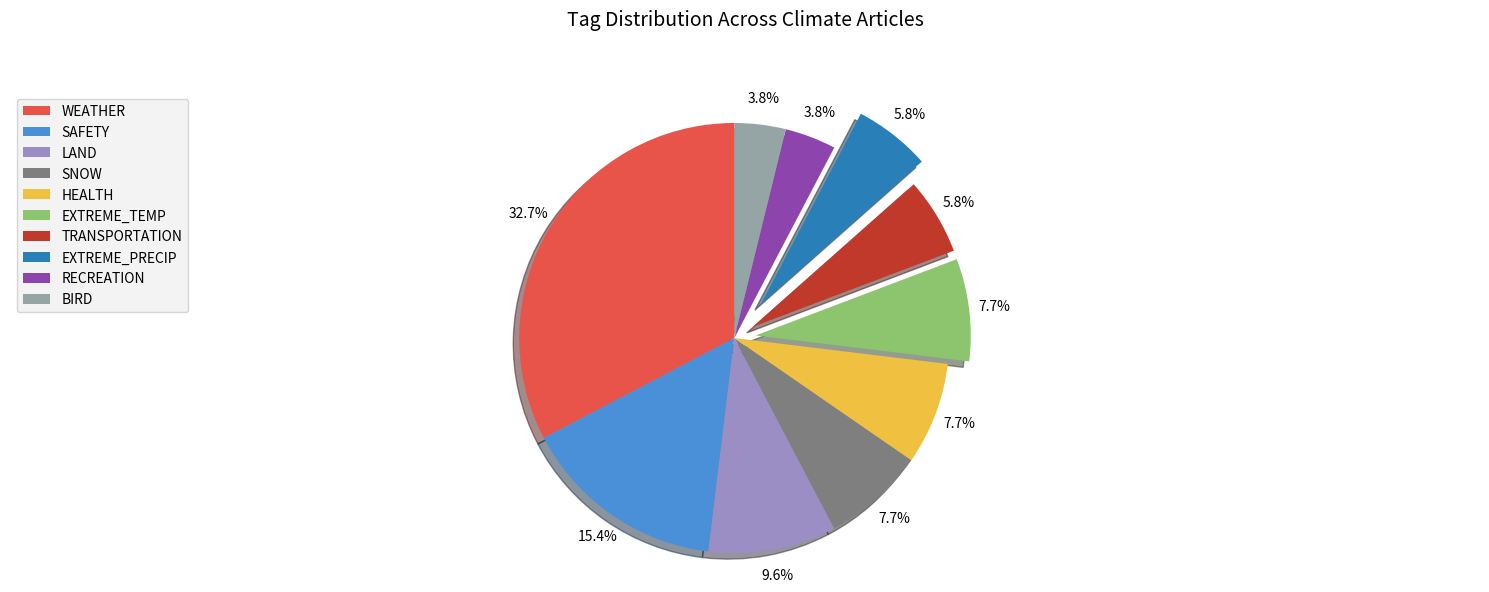

How many slices are in this pie chart?

10